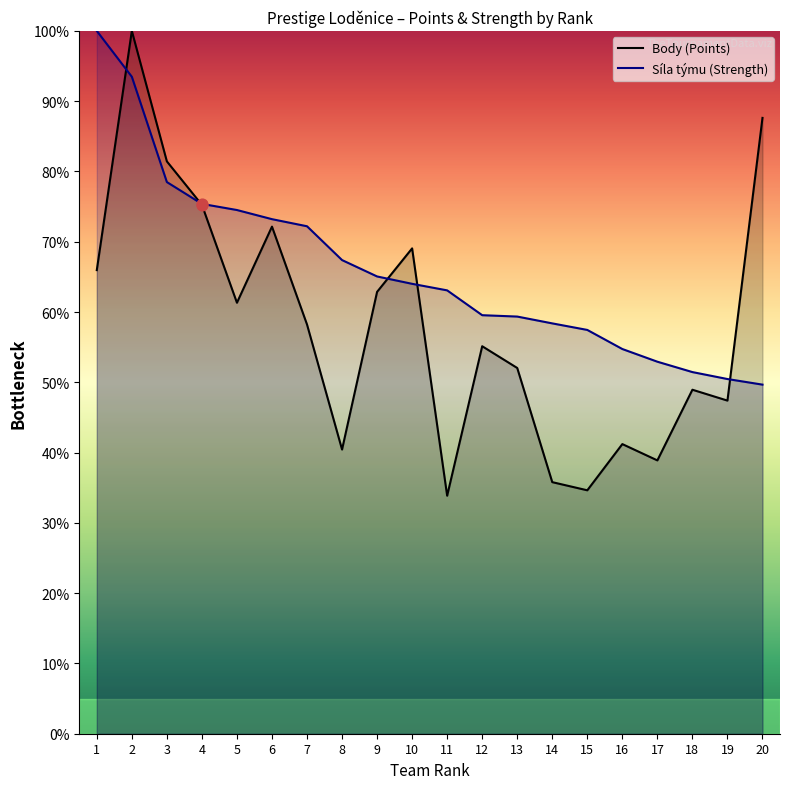

At which category is the sum across all series the highest?

2